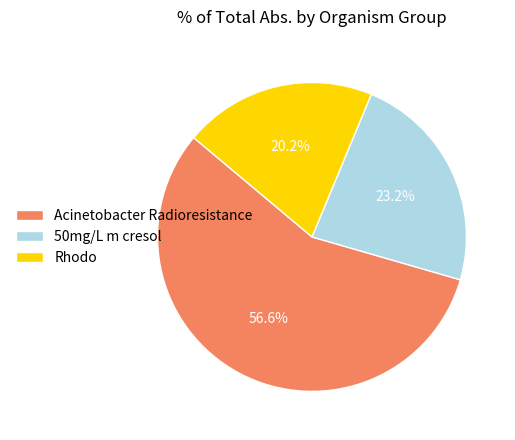

Which category has the biggest portion of the pie?

Acinetobacter Radioresistance